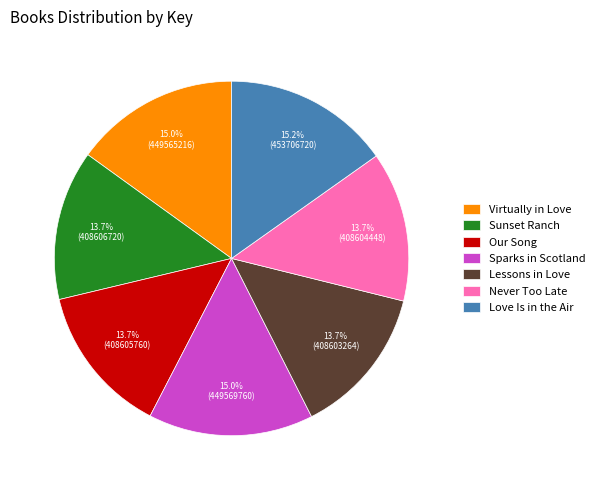

What percentage is the Never Too Late slice, to the nearest percent?

14%